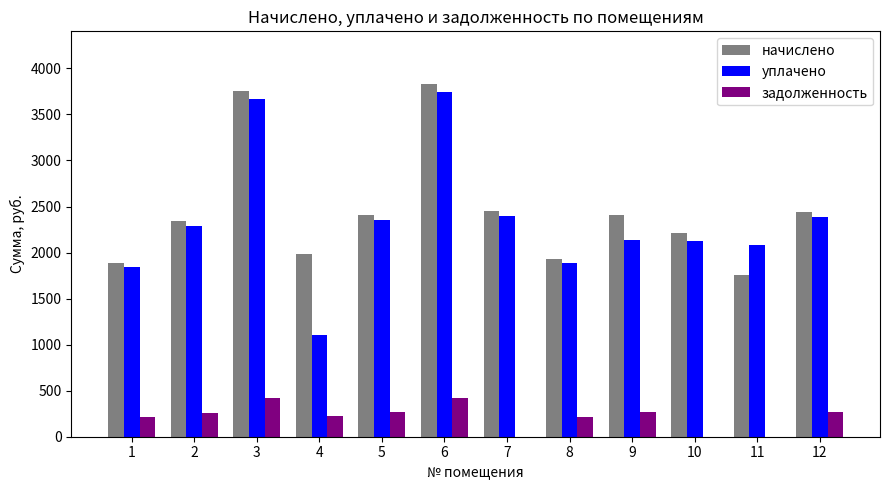

What is the sum of the задолженность values at 12 and 7?

270.8